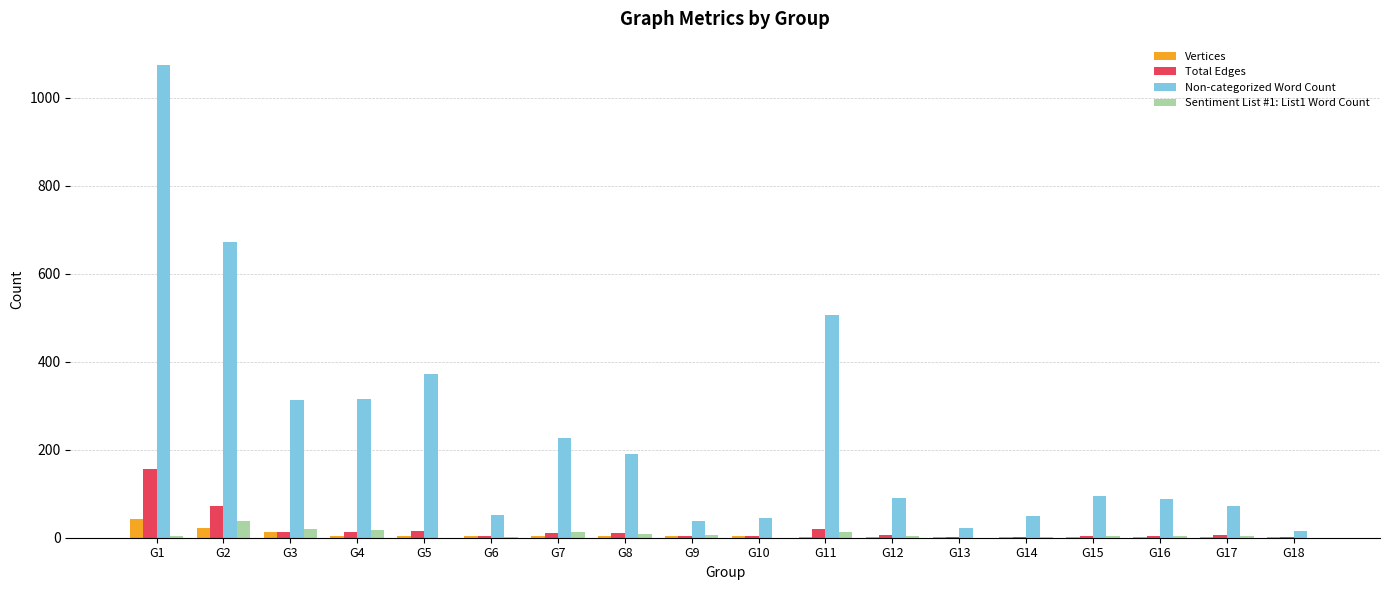

What is the greatest value displayed?

1074